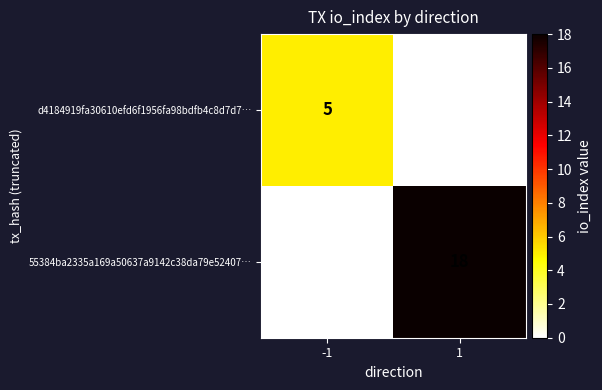

True or false: d4184919fa30610efd6f1956fa98bdfb4c8d7d7… has a value of 5 at -1.

True